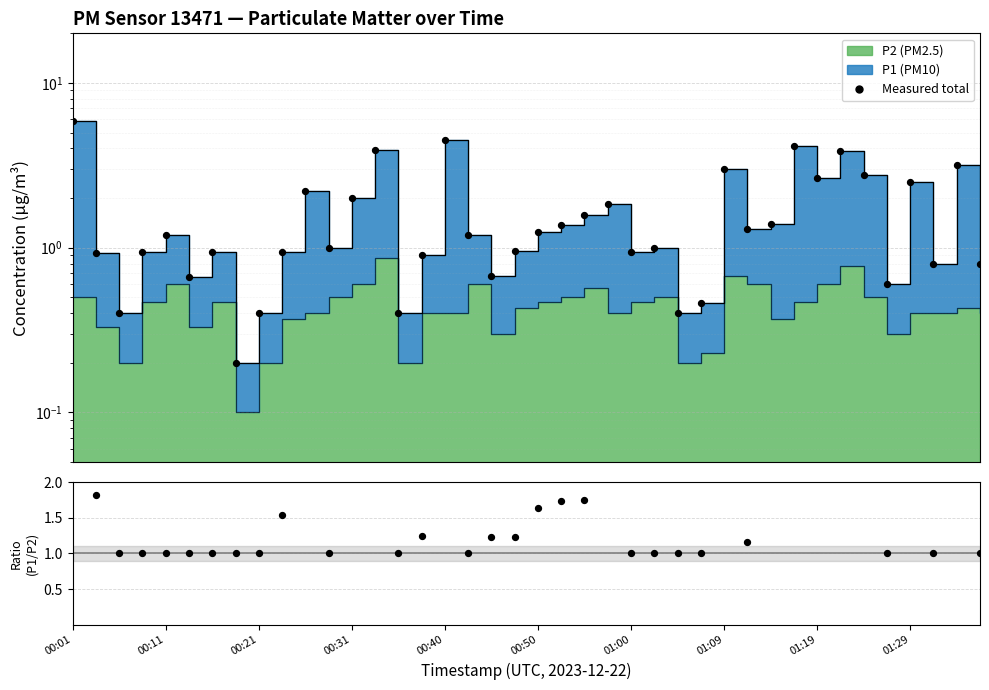

What is the total value across all series at 27?

1.5